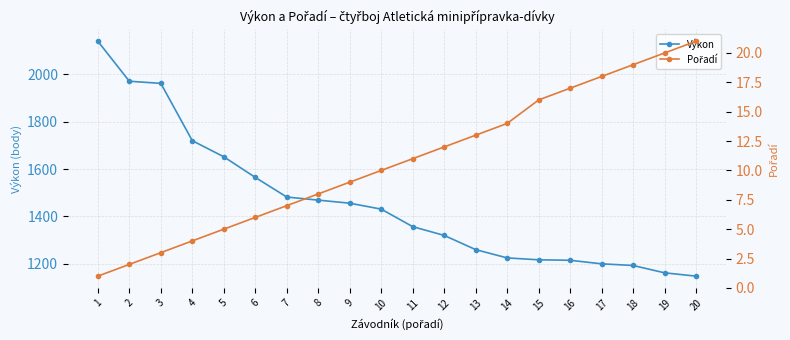

Which has a higher value, 4 or 20?

4